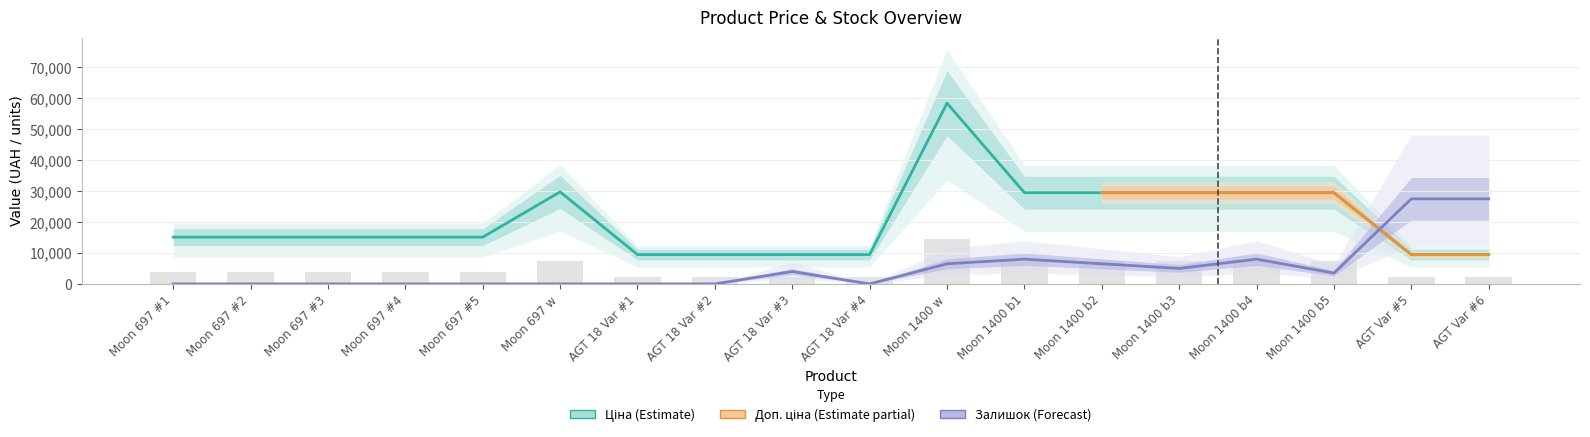

Is the value of Залишок at Moon 697 #2 greater than the value of Ціна at Moon 697 #2?

No